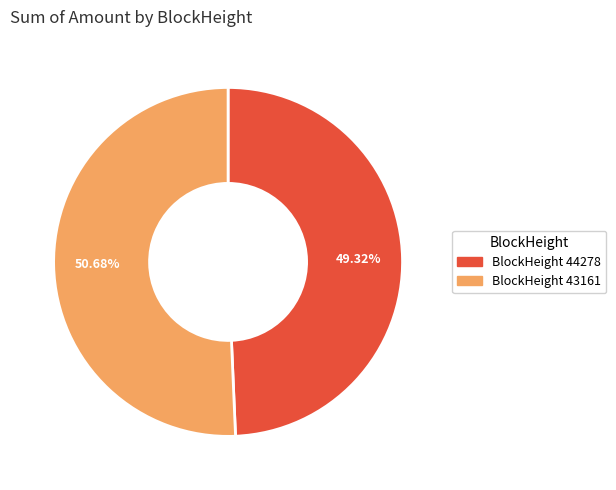

How many segments does this pie chart have?

2